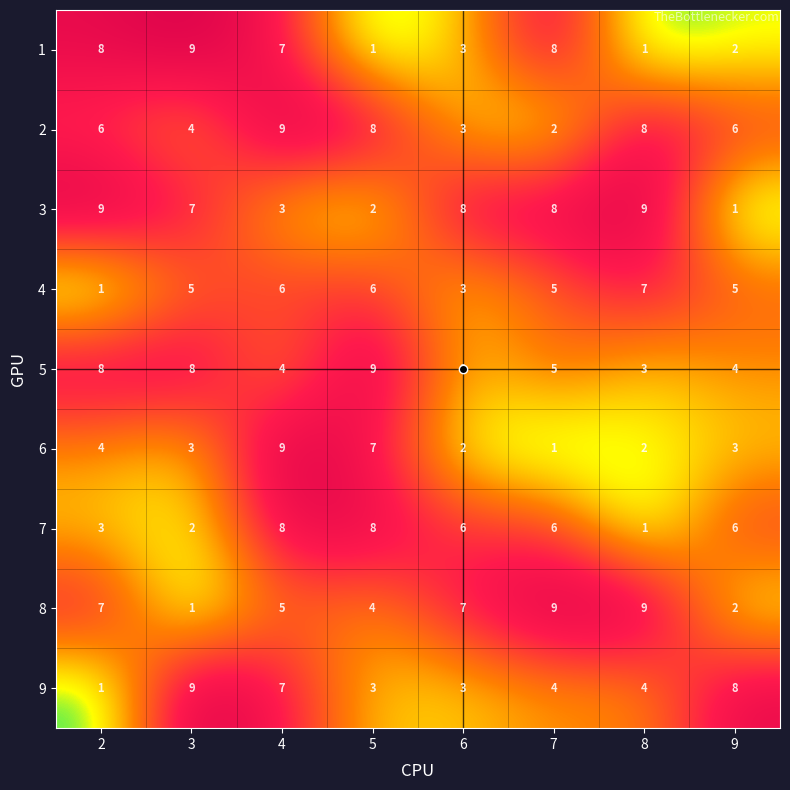

Where does the 7 series first go above 6?

4